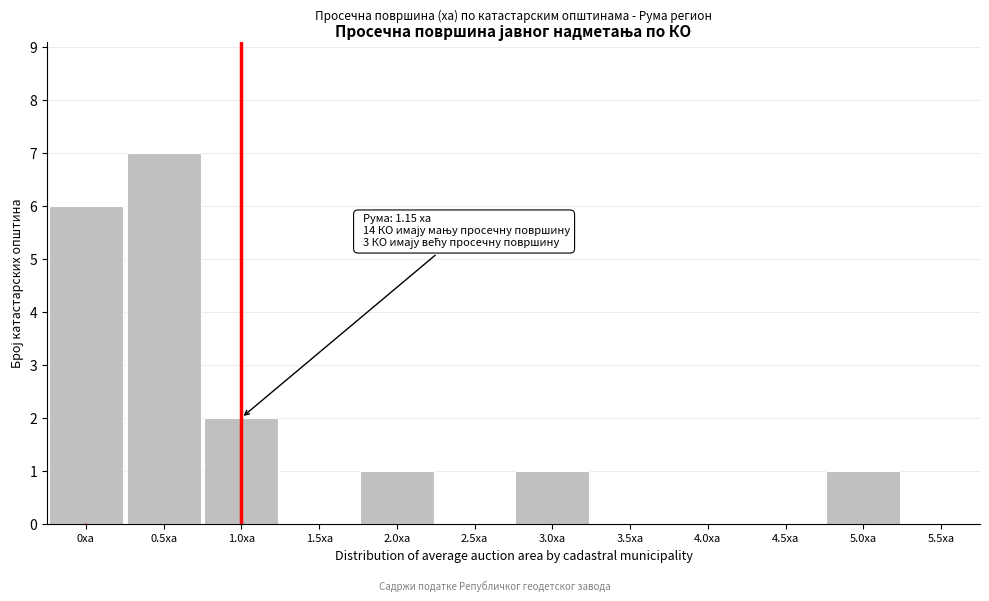

Reading left to right, what are all the values shown in this chart?

0ха=6	0.5ха=7	1.0ха=2	1.5ха=0	2.0ха=1	2.5ха=0	3.0ха=1	3.5ха=0	4.0ха=0	4.5ха=0	5.0ха=1	5.5ха=0